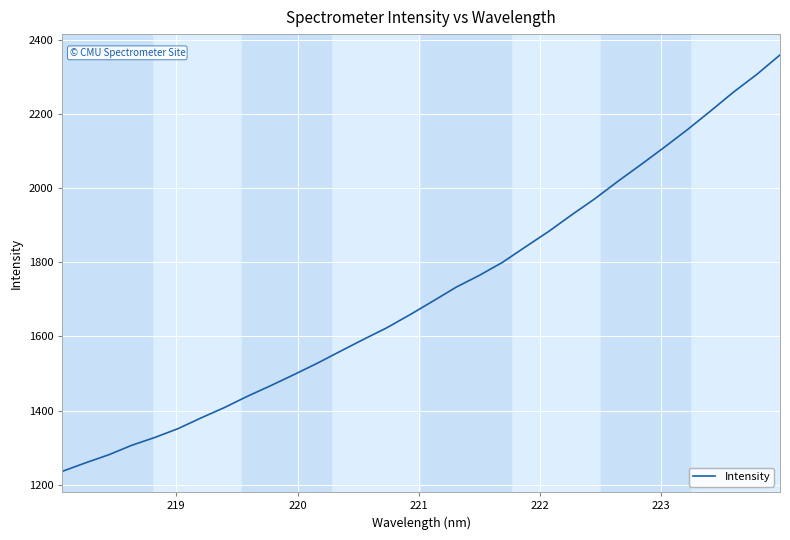

What is the smallest value displayed?

1236.0